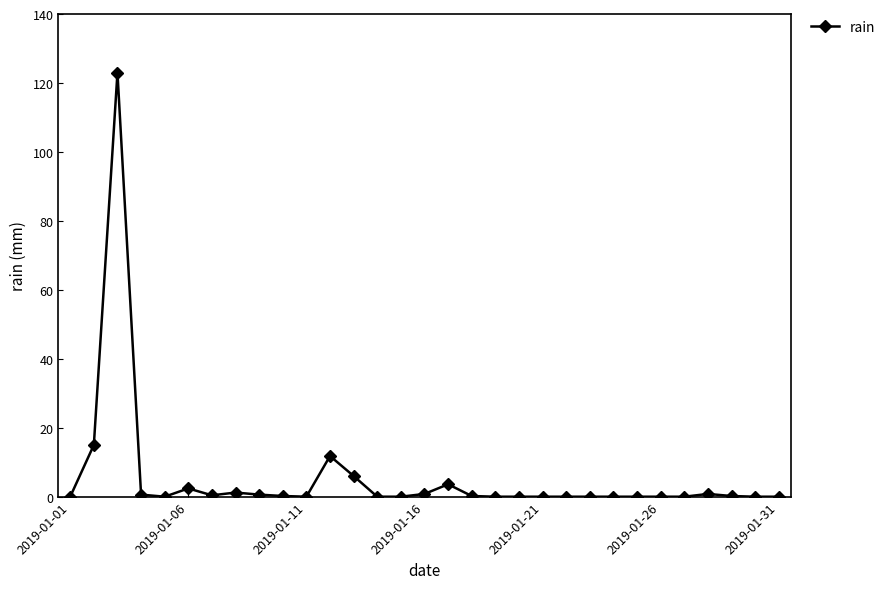

What is the sum of all values?

166.8